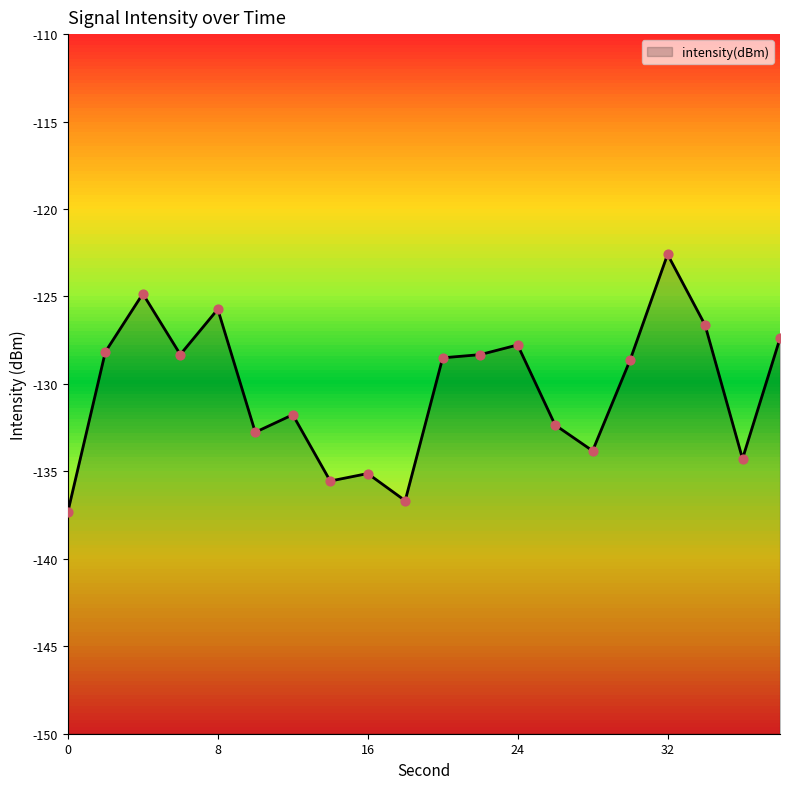

Which has a higher value, 6 or 36?

6